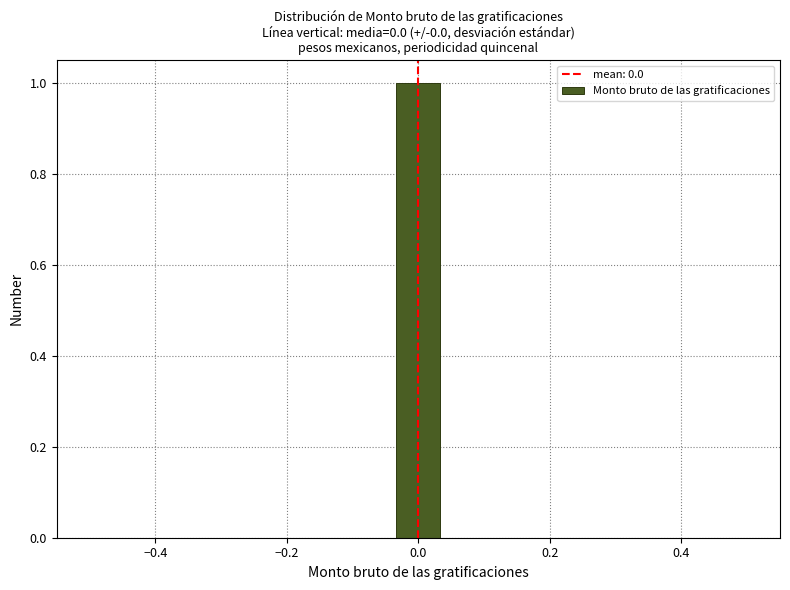

Around what value on the x-axis is the tallest bar? Give the approximate position of its centre, as read against the axis.

0.00